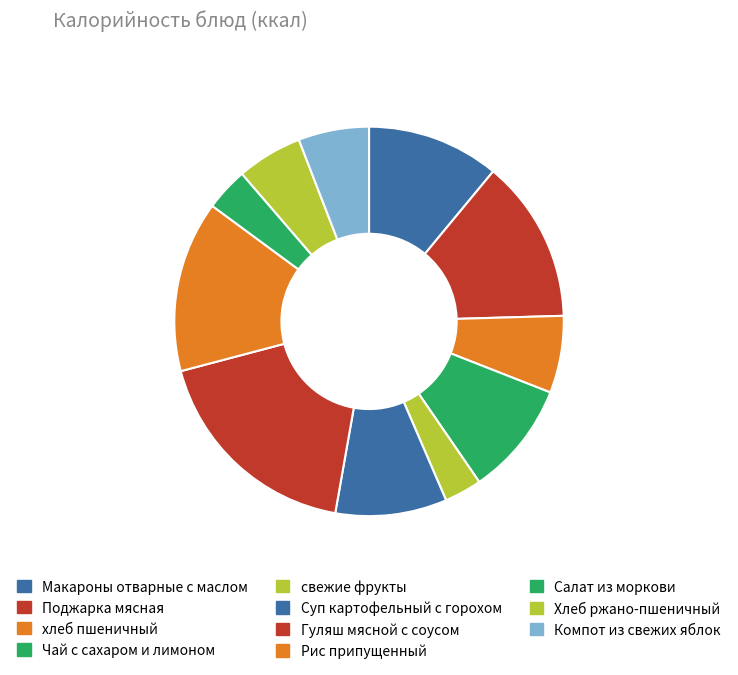

How many segments does this pie chart have?

11